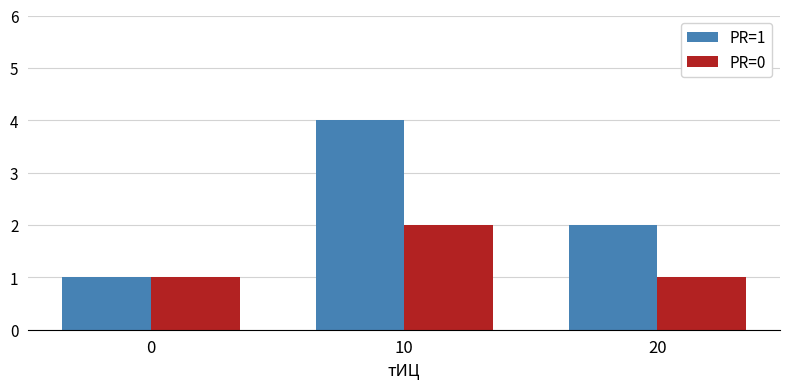

At which category is the sum across all series the highest?

10